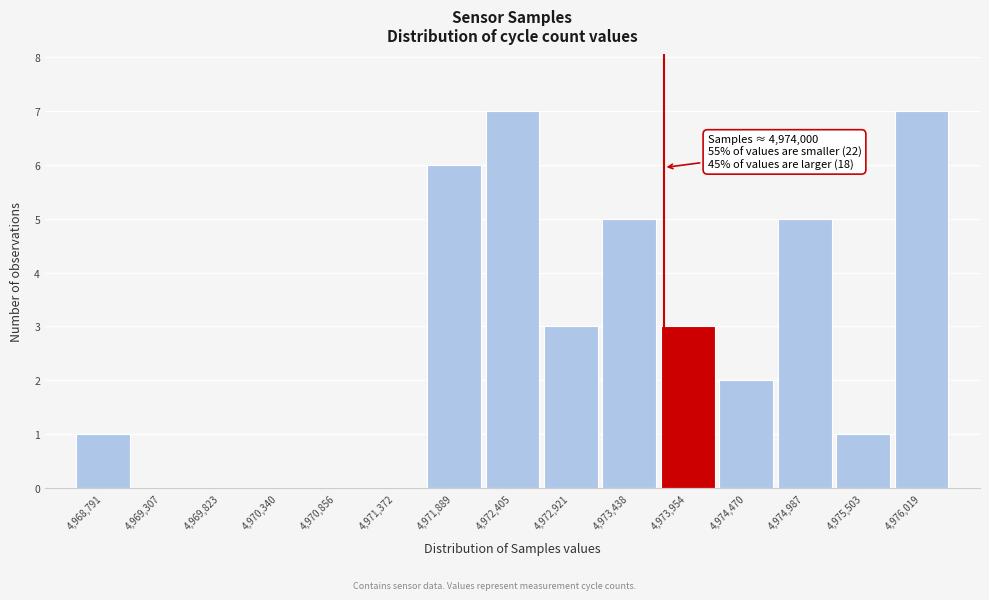

Reading left to right, extract all data points from this chart.

4,968,791=1	4,969,307=0	4,969,823=0	4,970,340=0	4,970,856=0	4,971,372=0	4,971,889=6	4,972,405=7	4,972,921=3	4,973,438=5	4,973,954=3	4,974,470=2	4,974,987=5	4,975,503=1	4,976,019=7